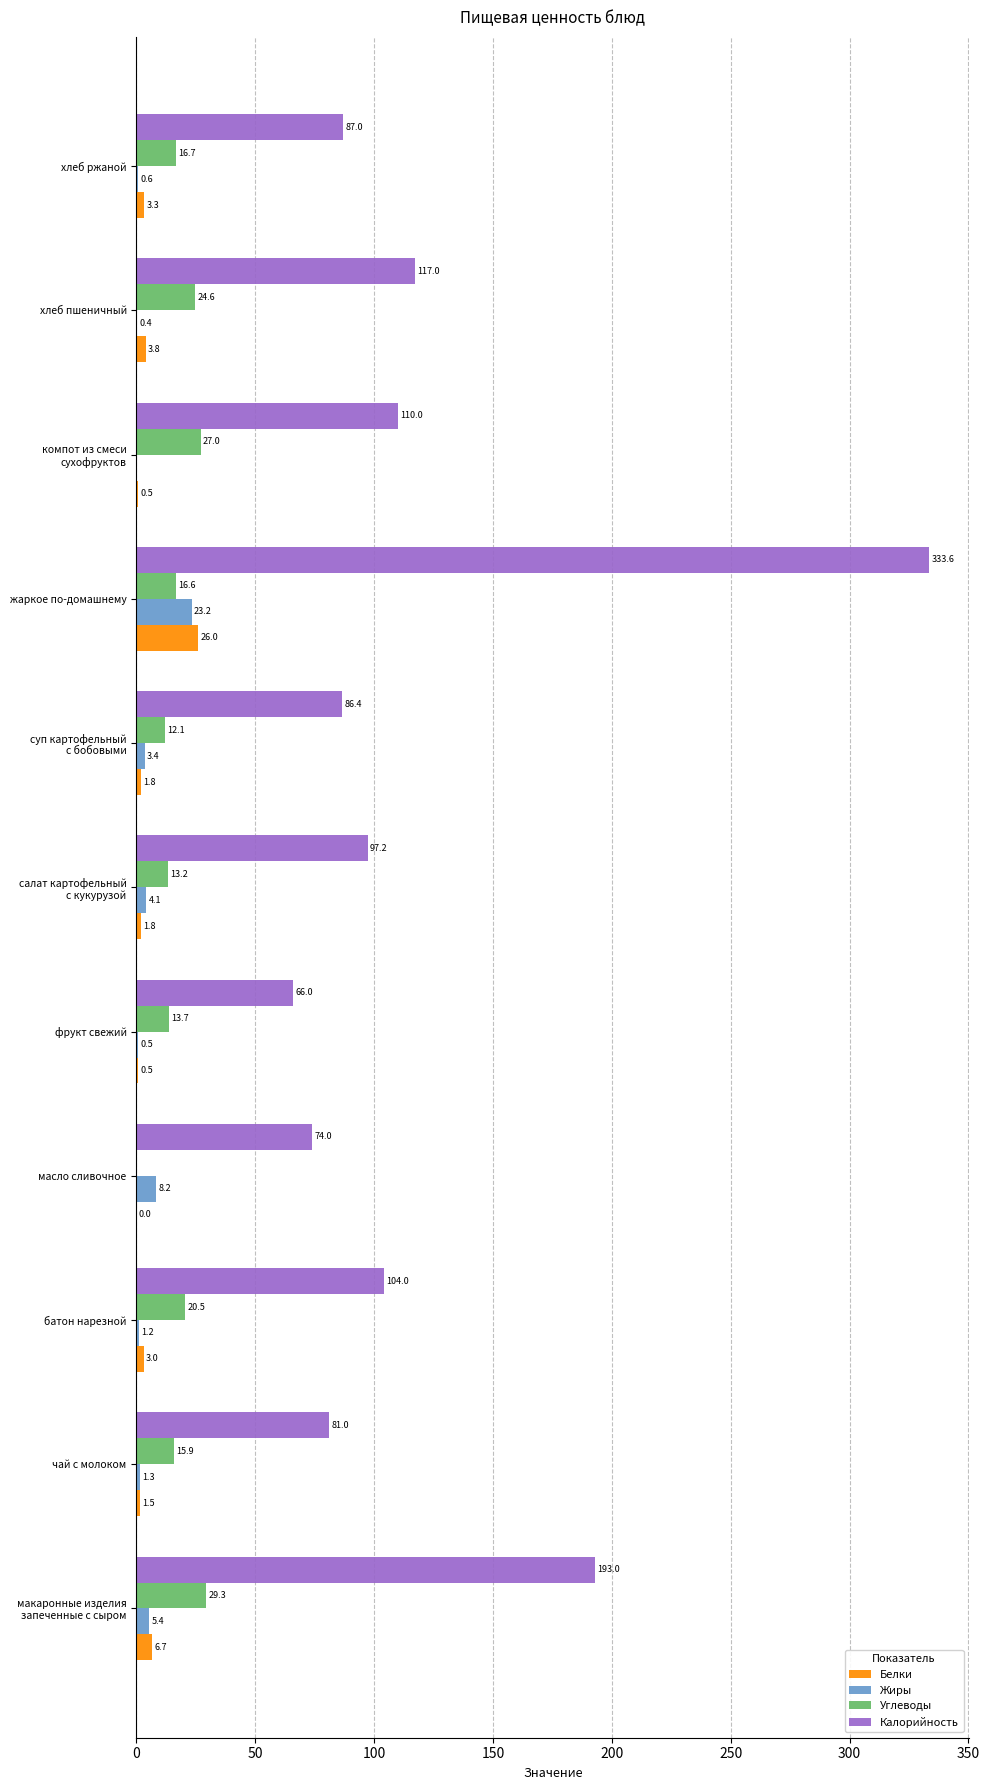

Read the Калорийность value at фрукт свежий.

66.0